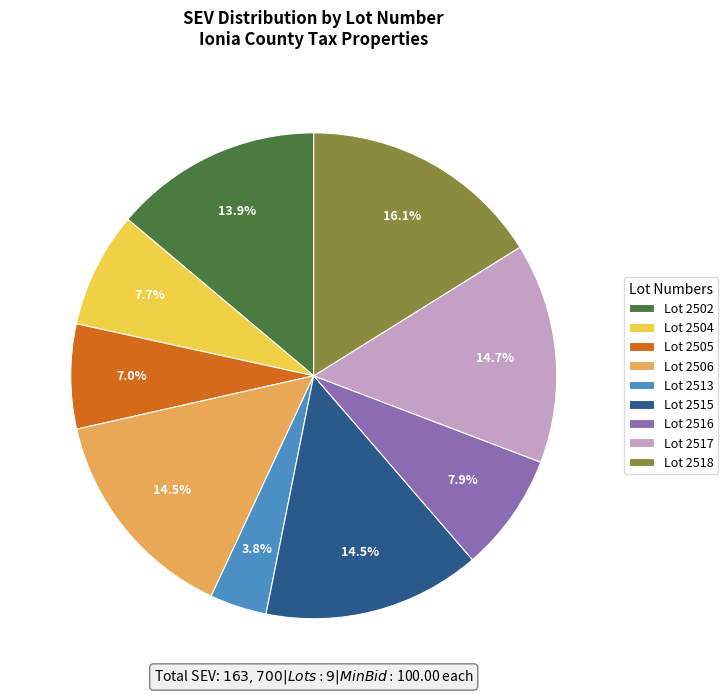

What portion of the pie excludes Lot 2515?

85.5%